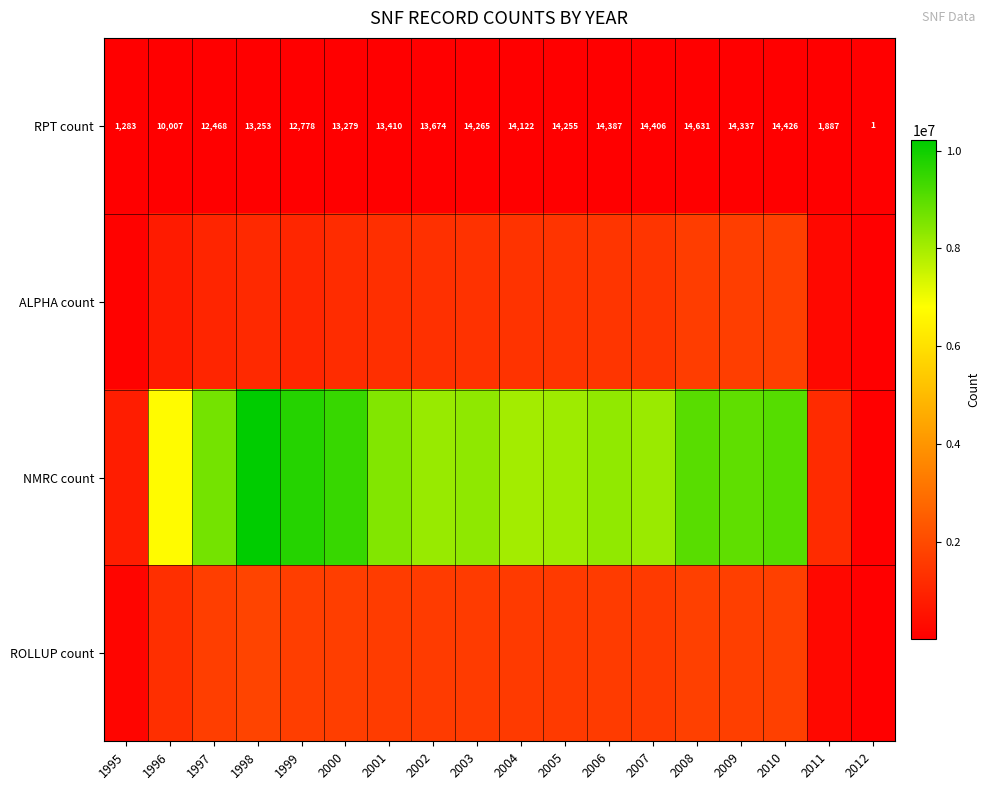

The RPT count series shows 14265 at 2003. True or false?

True